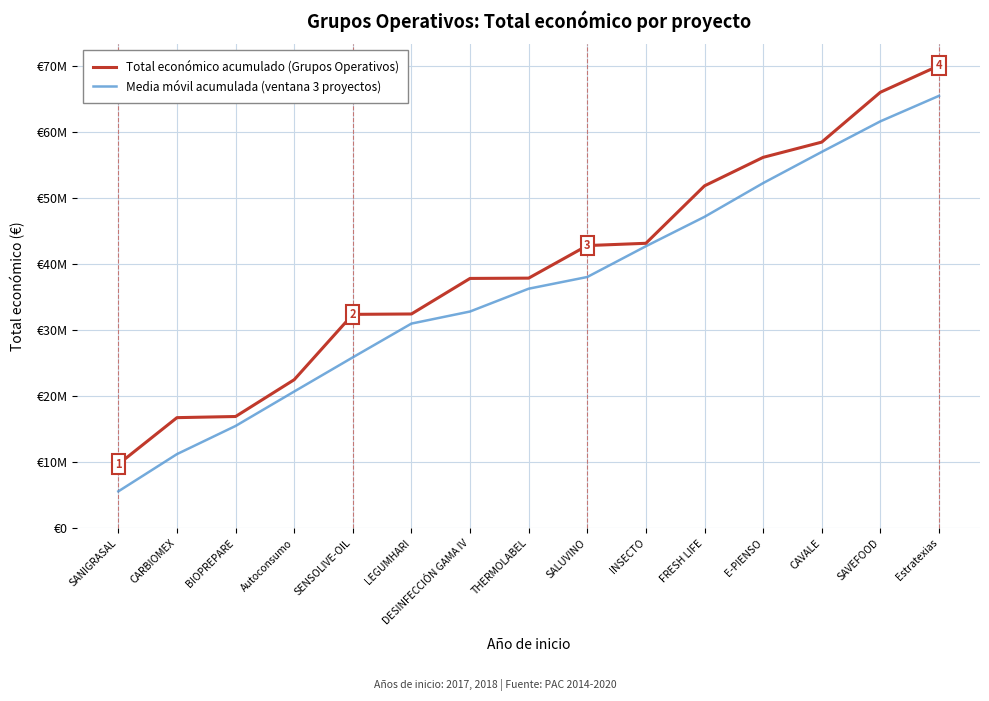

Does the chart have visible grid lines?

Yes